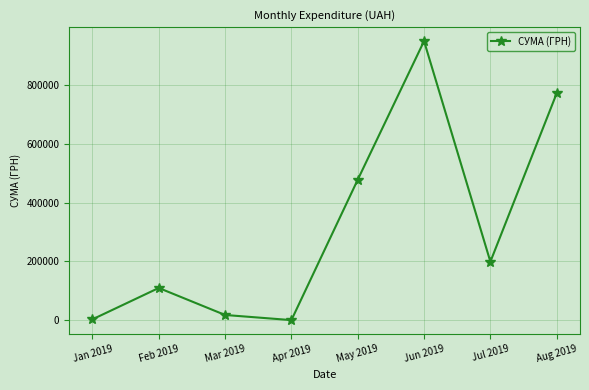

What is the label of the 8th point from the right?

Jan 2019